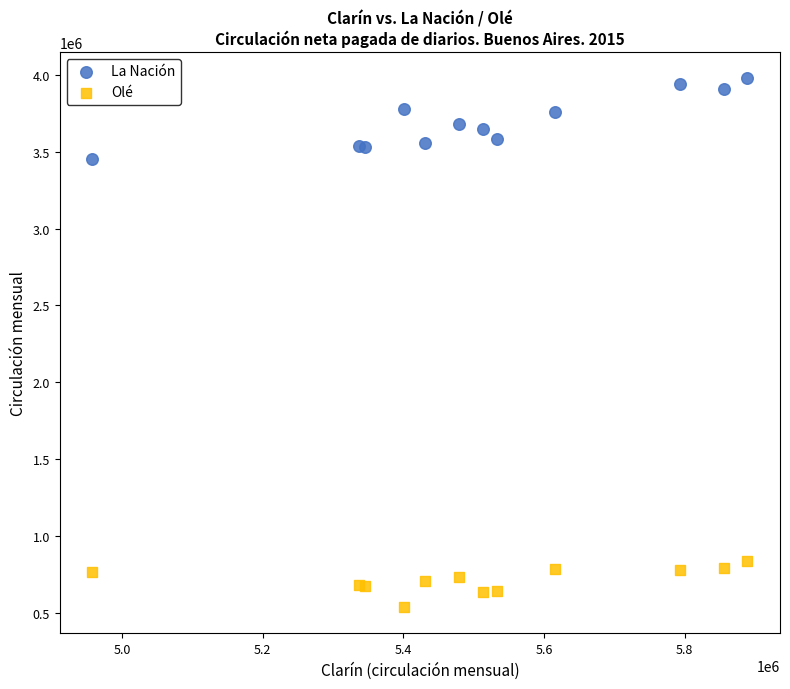

Which series has the widest spread of Y values?

La Nación